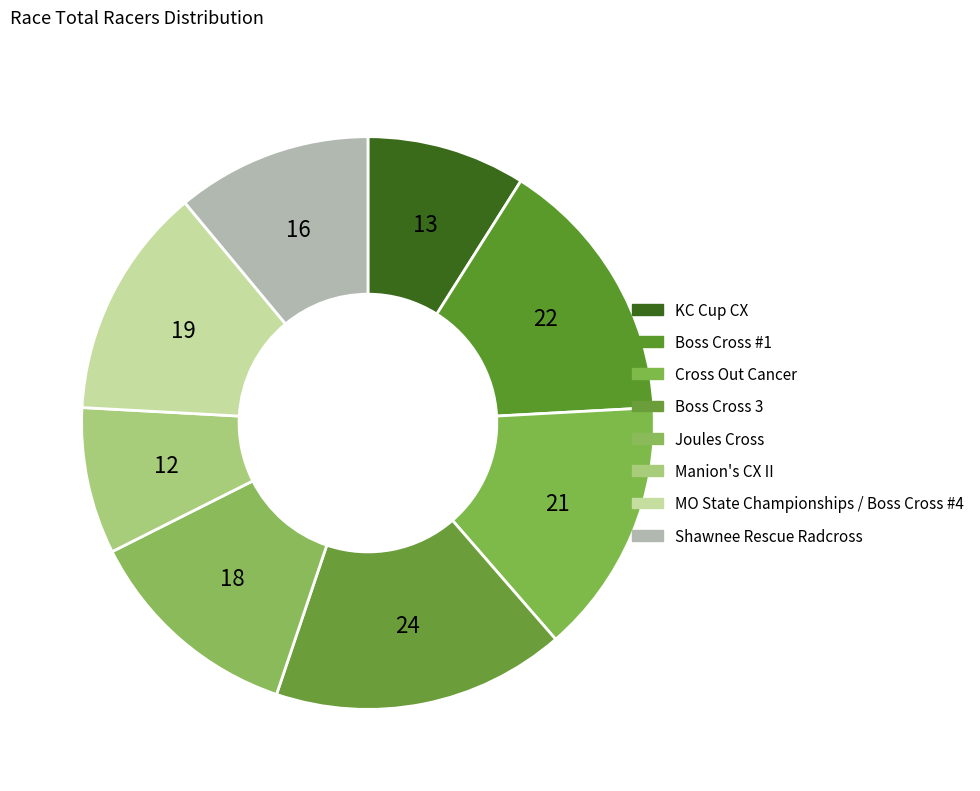

Which category has the biggest portion of the pie?

Boss Cross 3